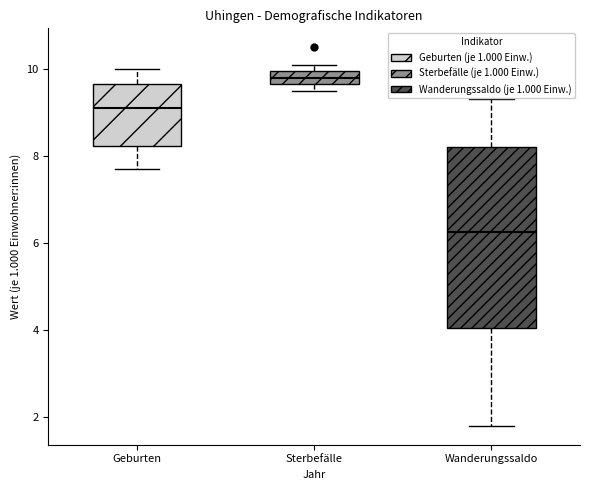

Which box has the highest median line?

Sterbefälle